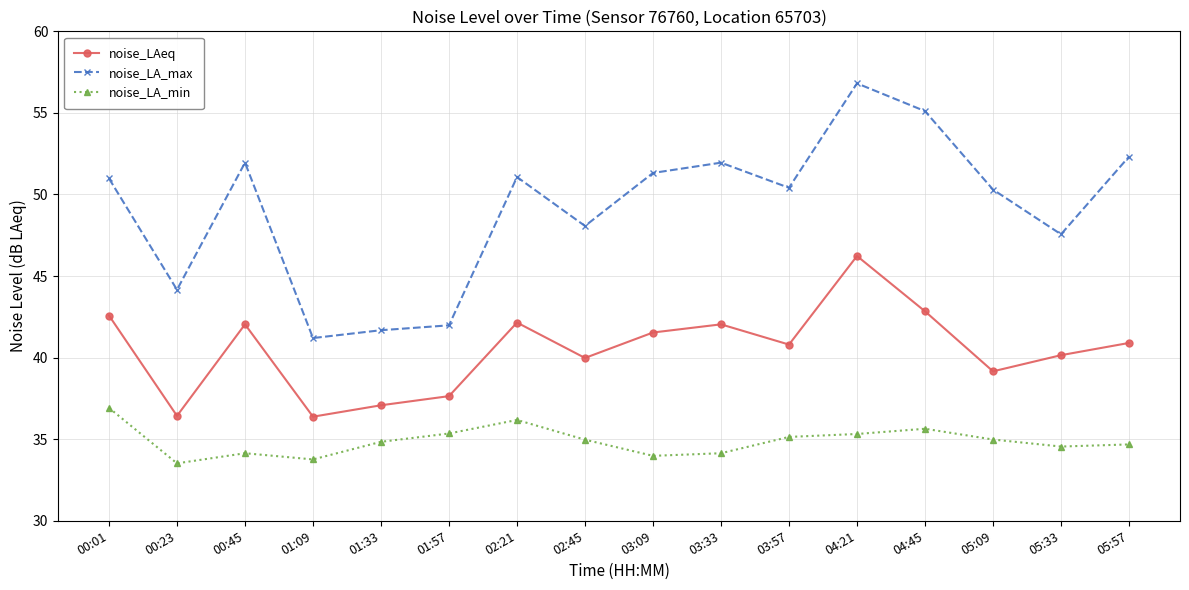

How many lines are shown in the chart?

3